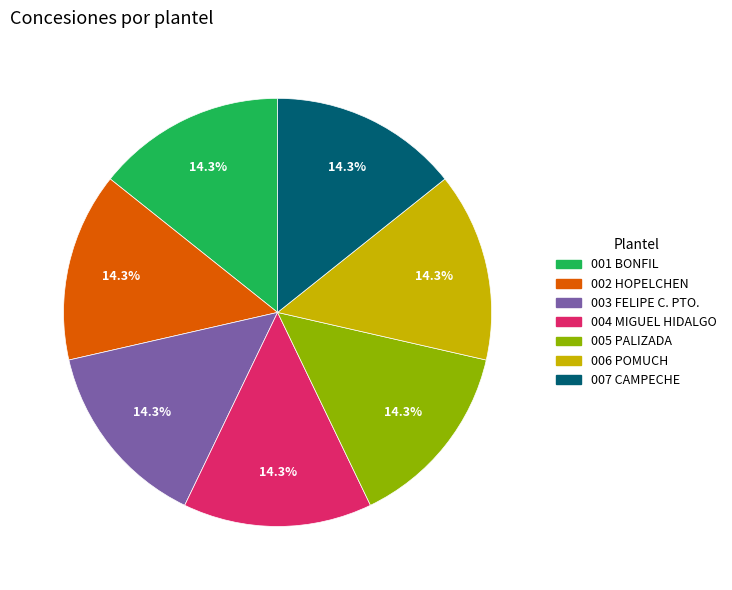

What percentage is the 004 MIGUEL HIDALGO slice, to the nearest percent?

14%